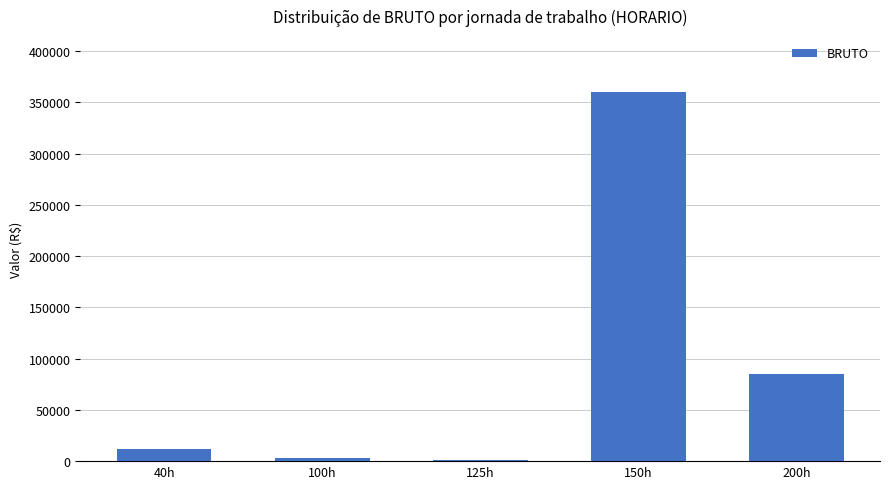

True or false: the data shows 3135.0 at 100h.

True